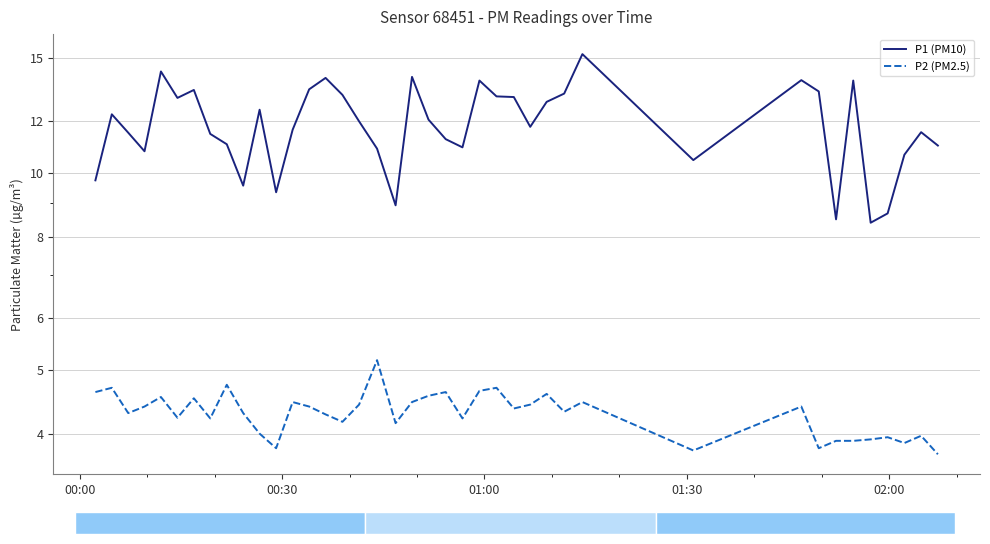

True or false: P2 (PM2.5) and P1 (PM10) cross at least once.

False